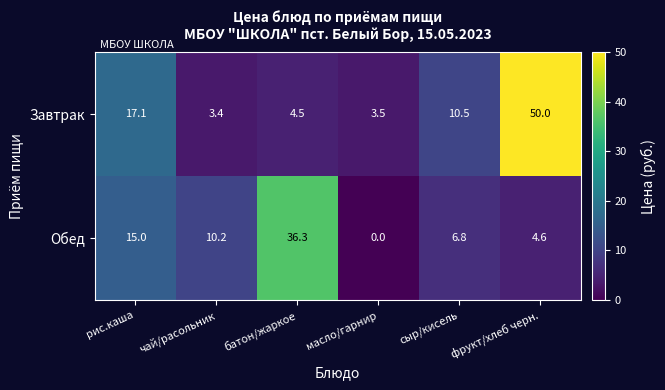

Which label corresponds to the largest value in the chart?

фрукт/хлеб черн.